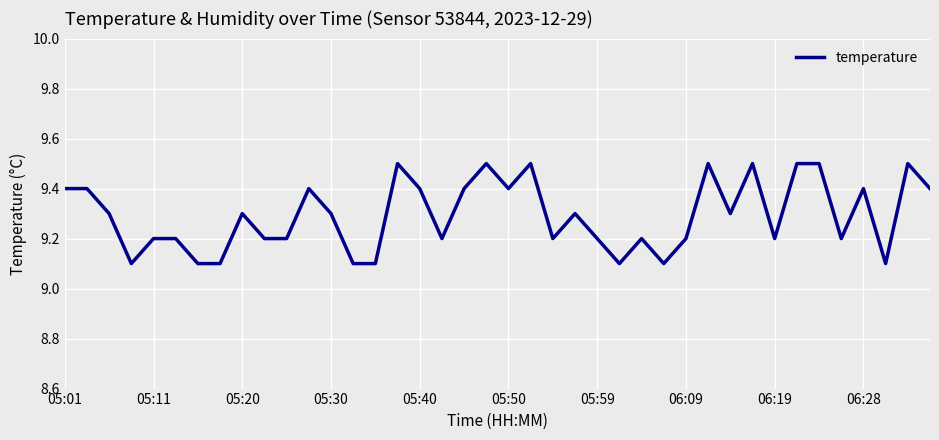

Reading left to right, list all the values displayed in this chart.

9.4	9.4	9.3	9.1	9.2	9.2	9.1	9.1	9.3	9.2	9.2	9.4	9.3	9.1	9.1	9.5	9.4	9.2	9.4	9.5	9.4	9.5	9.2	9.3	9.2	9.1	9.2	9.1	9.2	9.5	9.3	9.5	9.2	9.5	9.5	9.2	9.4	9.1	9.5	9.4